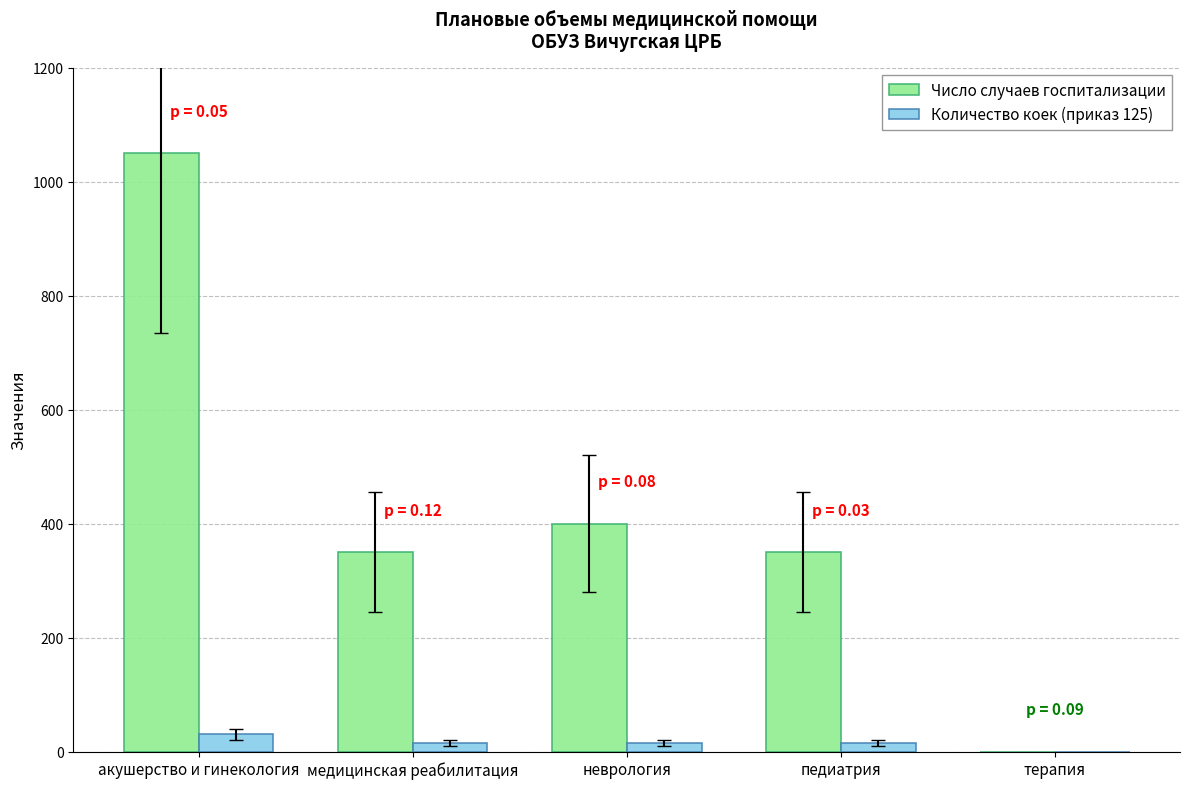

Is it true that Число случаев госпитализации equals 187 at неврология?

False